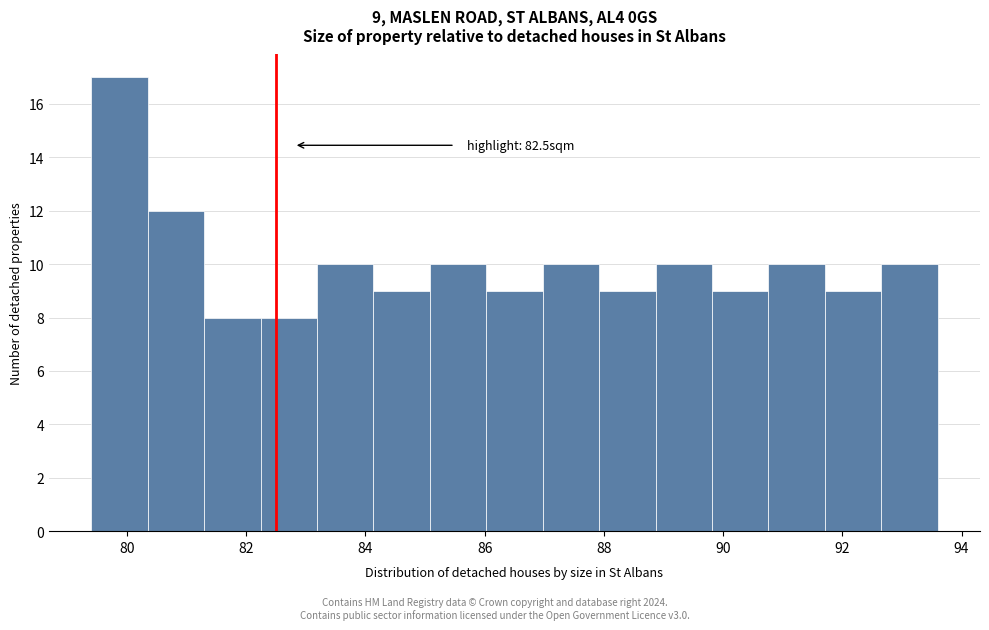

Which range on the x-axis has the tallest bar?

79.4 to 80.4